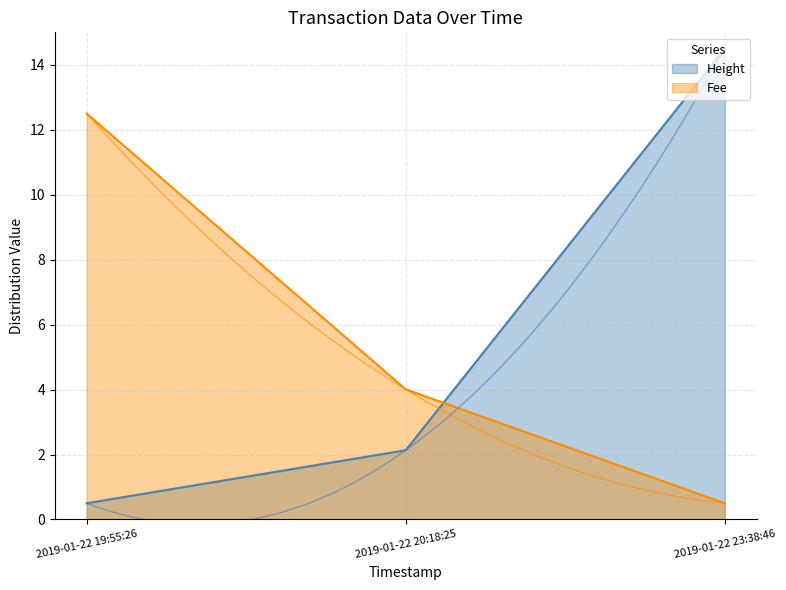

What is the lowest value of the Fee series?

0.5